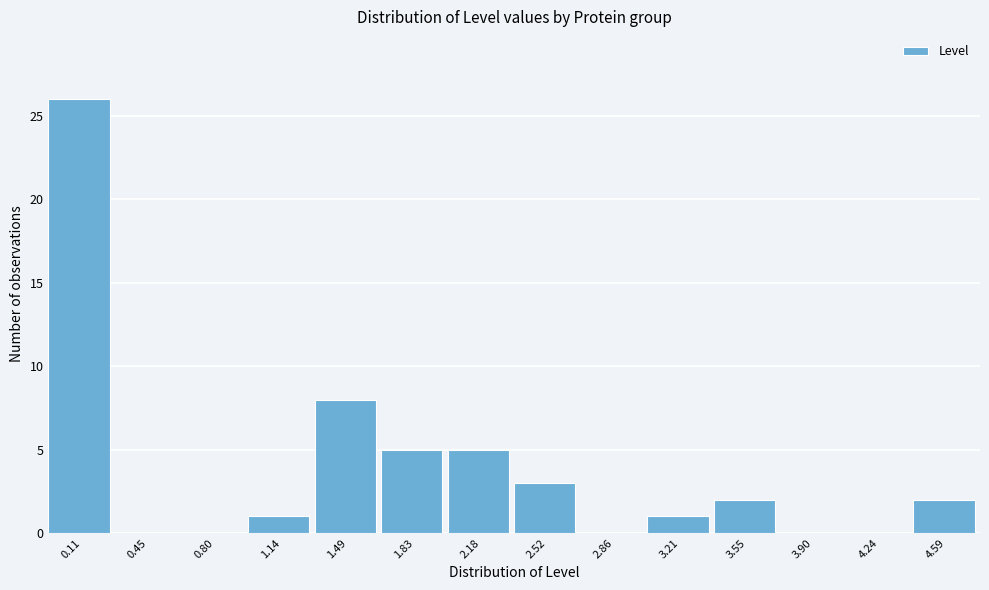

Reading right to left, transcribe all the data shown in this chart.

4.59=2	4.24=0	3.90=0	3.55=2	3.21=1	2.86=0	2.52=3	2.18=5	1.83=5	1.49=8	1.14=1	0.80=0	0.45=0	0.11=26